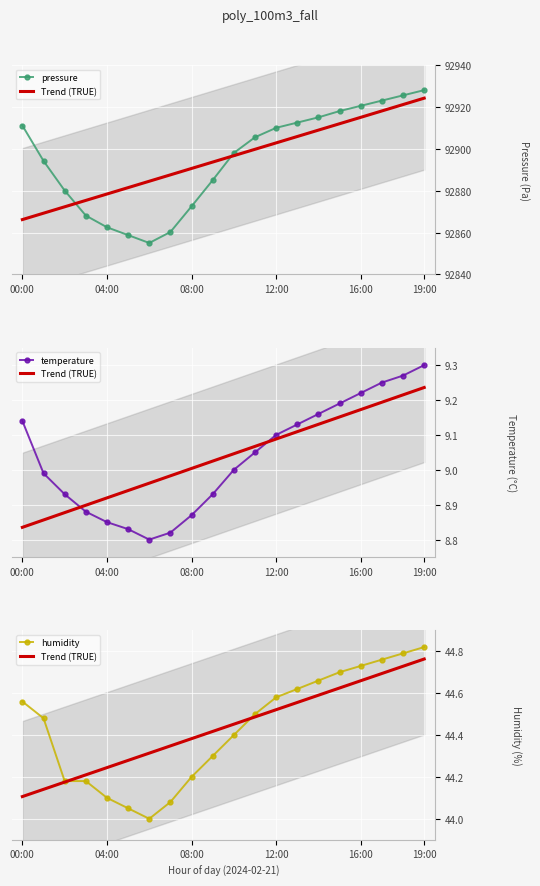

At how many categories does at least one series exceed 89595?

20